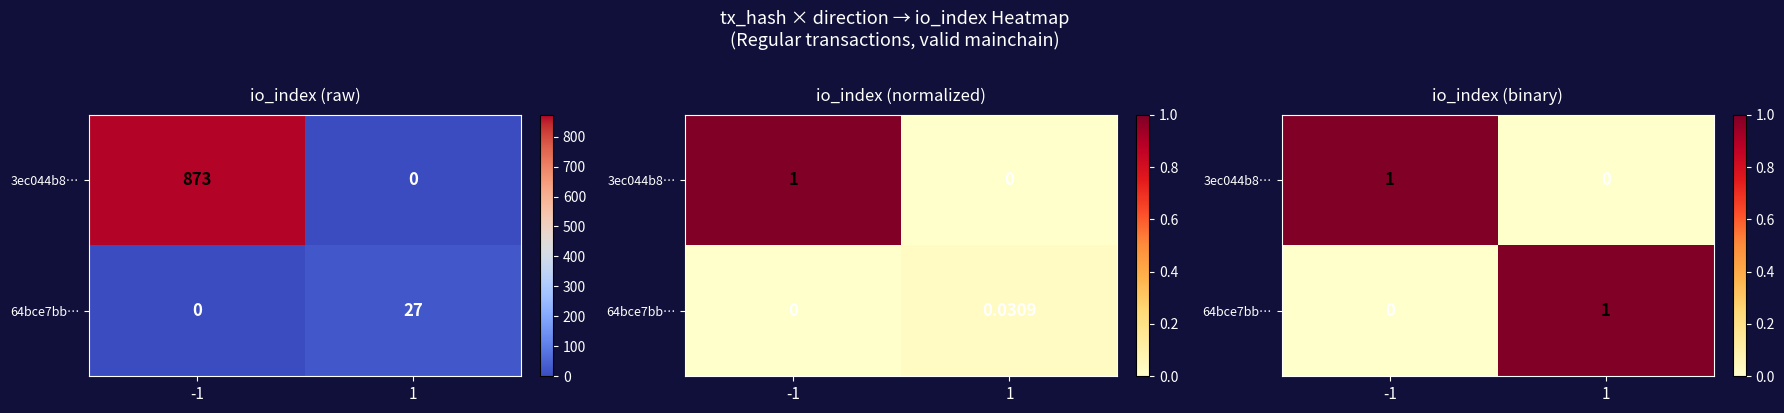

Which series has the largest total across all categories?

3ec044b8…